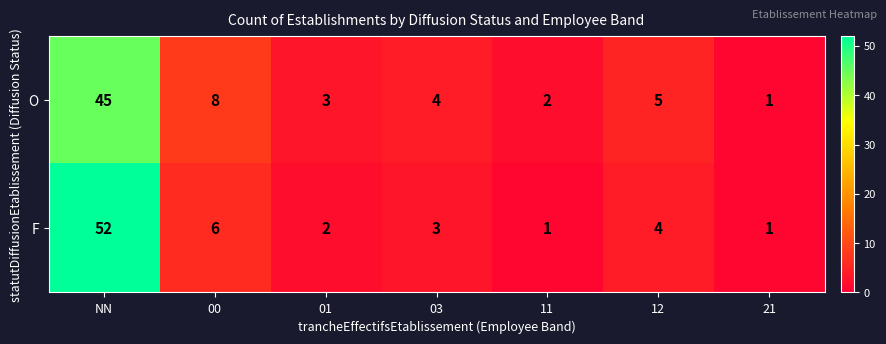

What is the difference between the highest and lowest values at NN?

7